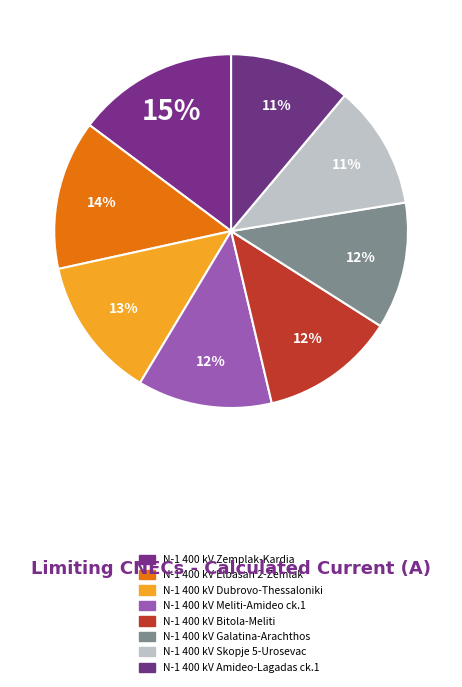

The N-1 400 kV Dubrovo-Thessaloniki slice represents 5% of the pie. True or false?

False